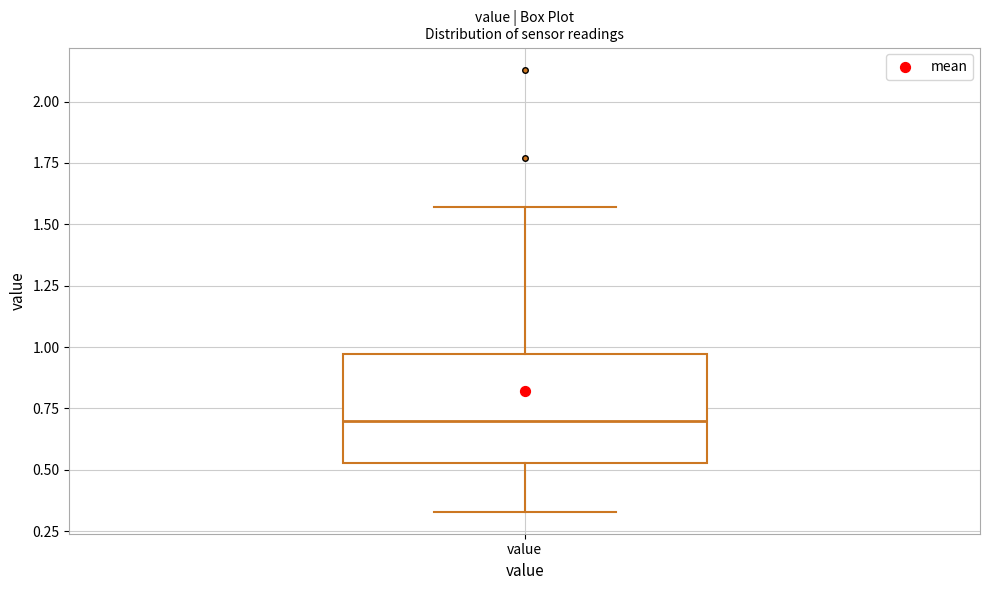

Transcribe this box plot: give where the median line is, the range the box spans, and where the two whiskers end, as read against the y-axis. The values are not printed on the chart, so give them approximately, as read against the axis.

median 0.70, box 0.55 to 0.95, whiskers 0.35 to 1.55